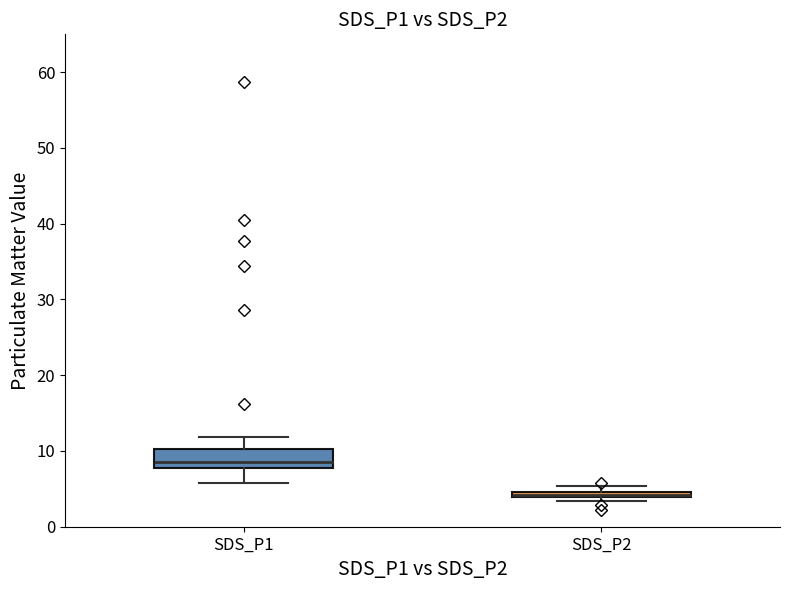

Where is the upper edge of the box for SDS_P2 on the y-axis? The values are not printed on the chart, so give them approximately, as read against the axis.

5